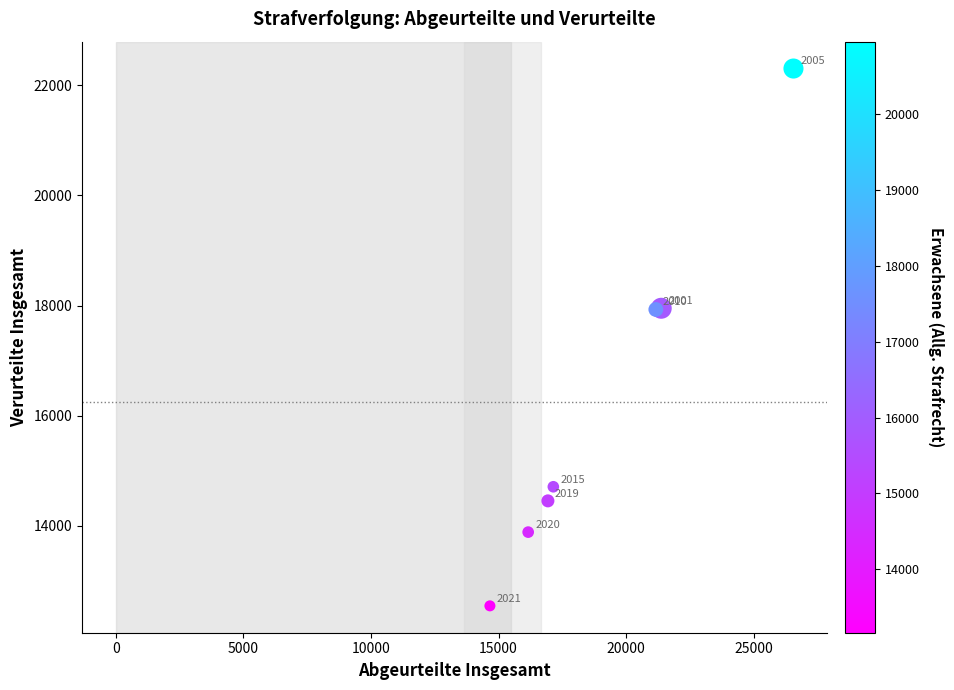

What Y value in the scatter plot is closest to 17425?

17928